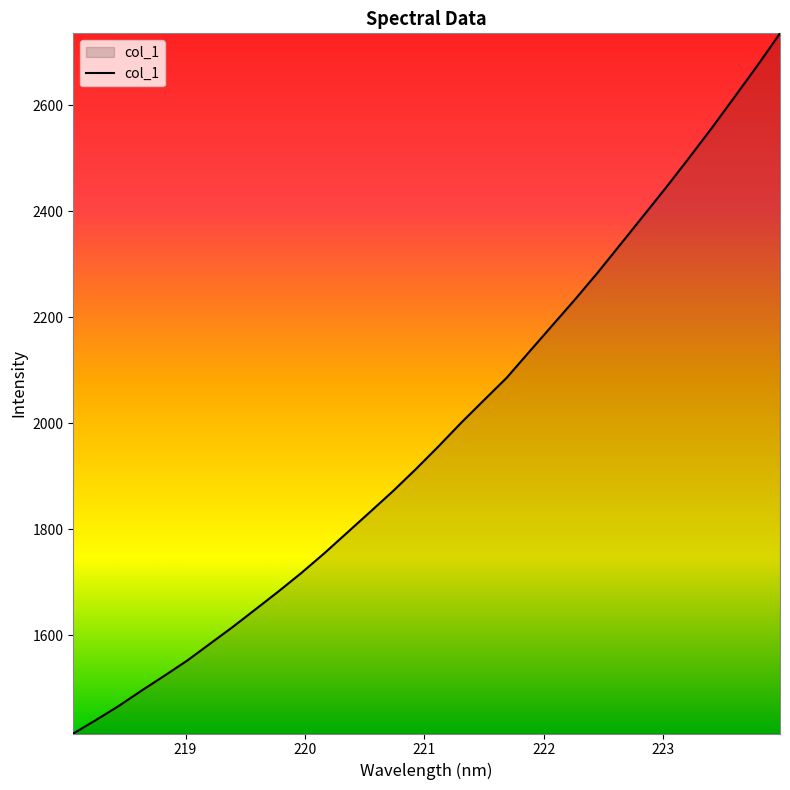

What is the difference between the maximum and minimum values?

1321.3